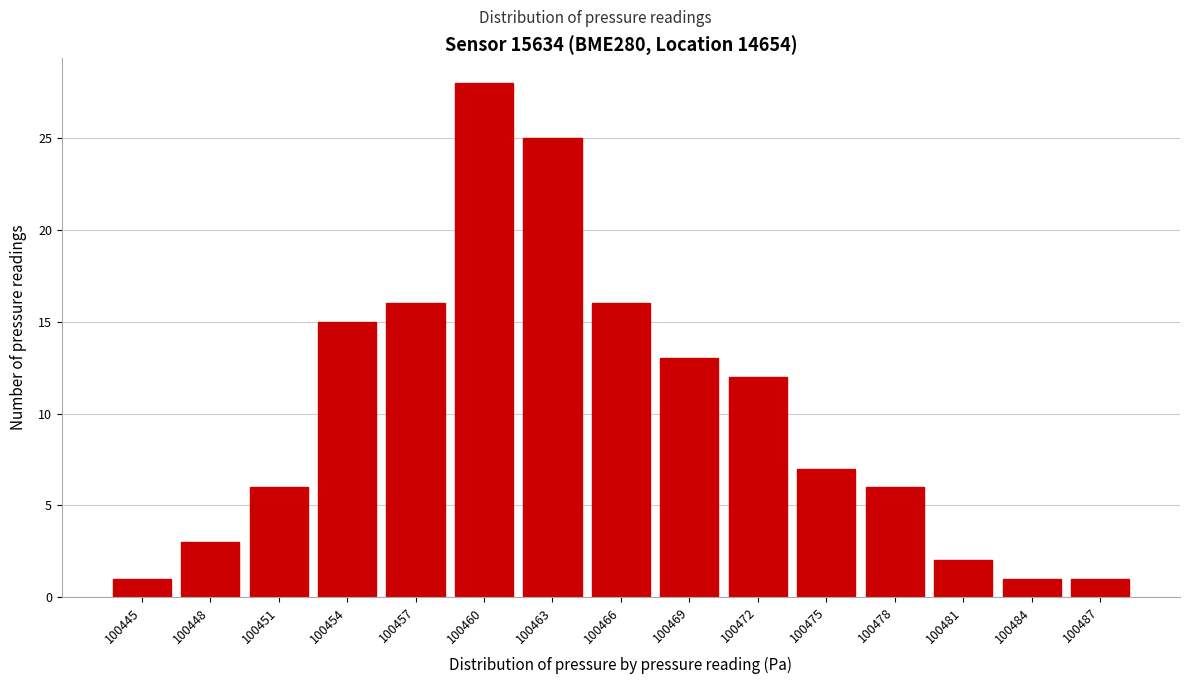

Reading left to right, what are all the values shown in this chart?

1	3	6	15	16	28	25	16	13	12	7	6	2	1	1